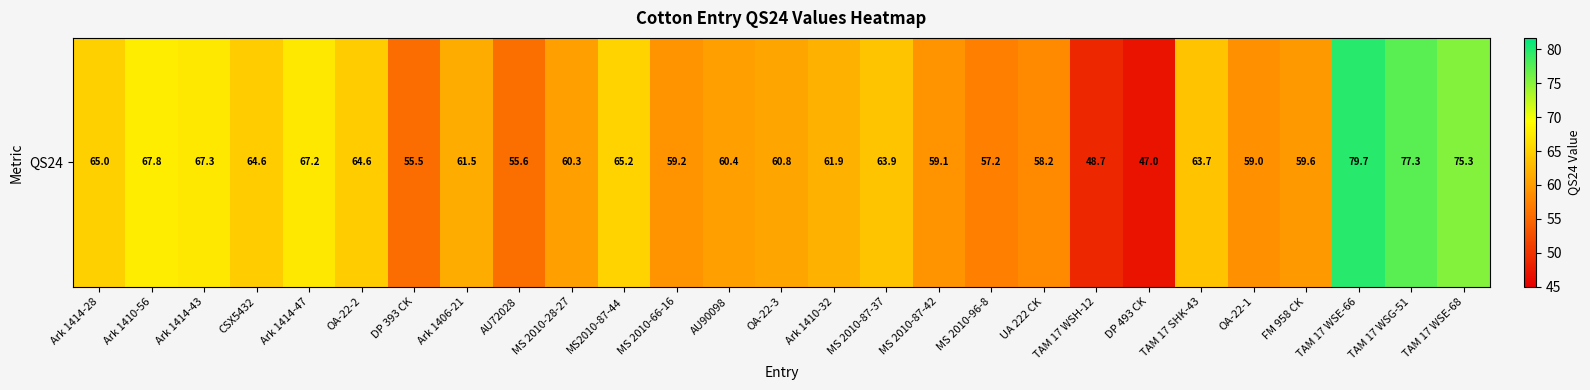

How many data points does each series have?

27